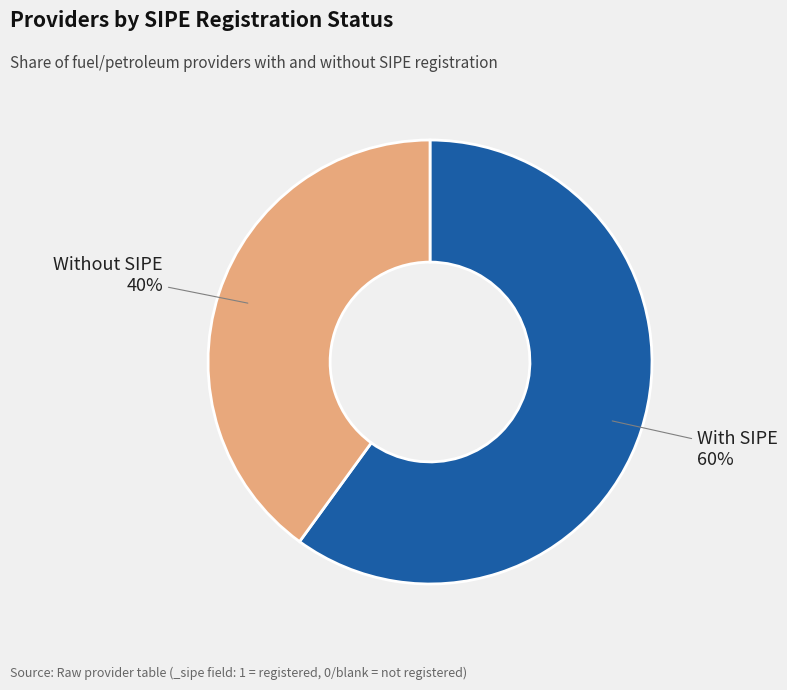

To the nearest percent, what is the average slice percentage?

50%